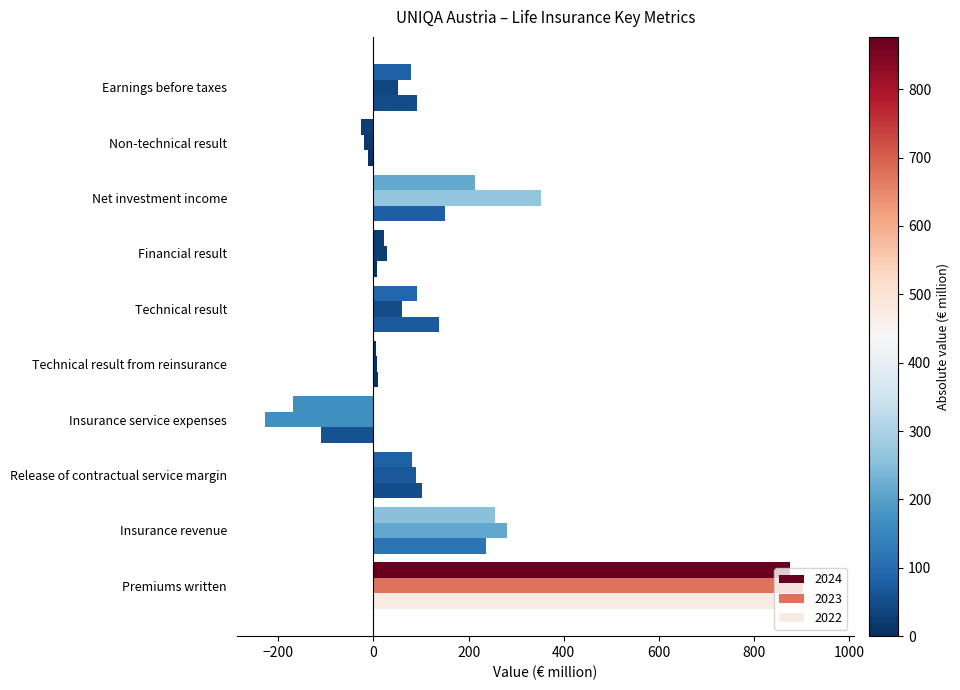

What position from the right is Non-technical result?

2